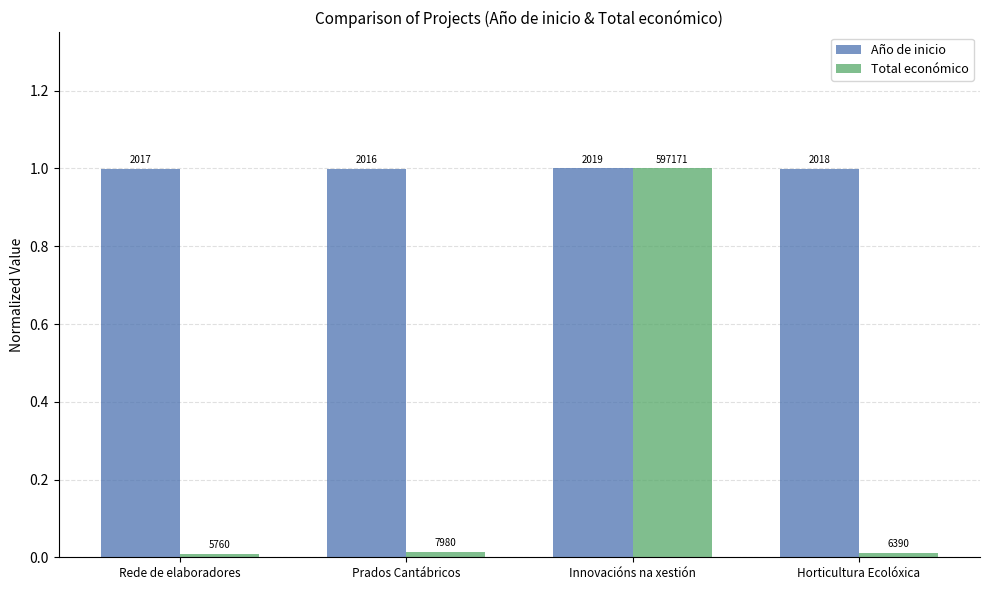

Between Horticultura Ecolóxica and Prados Cantábricos, which is larger?

Horticultura Ecolóxica